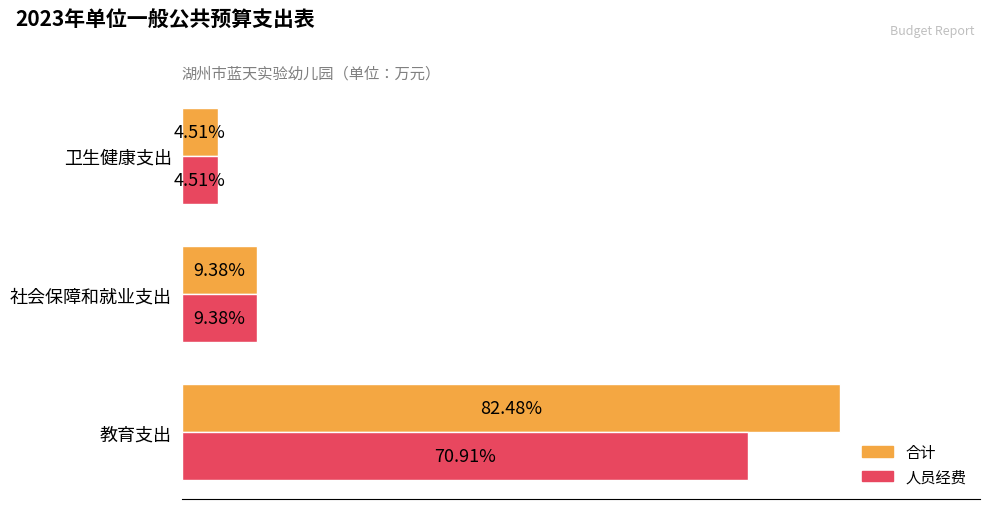

What are all the series names shown in the legend?

合计, 人员经费